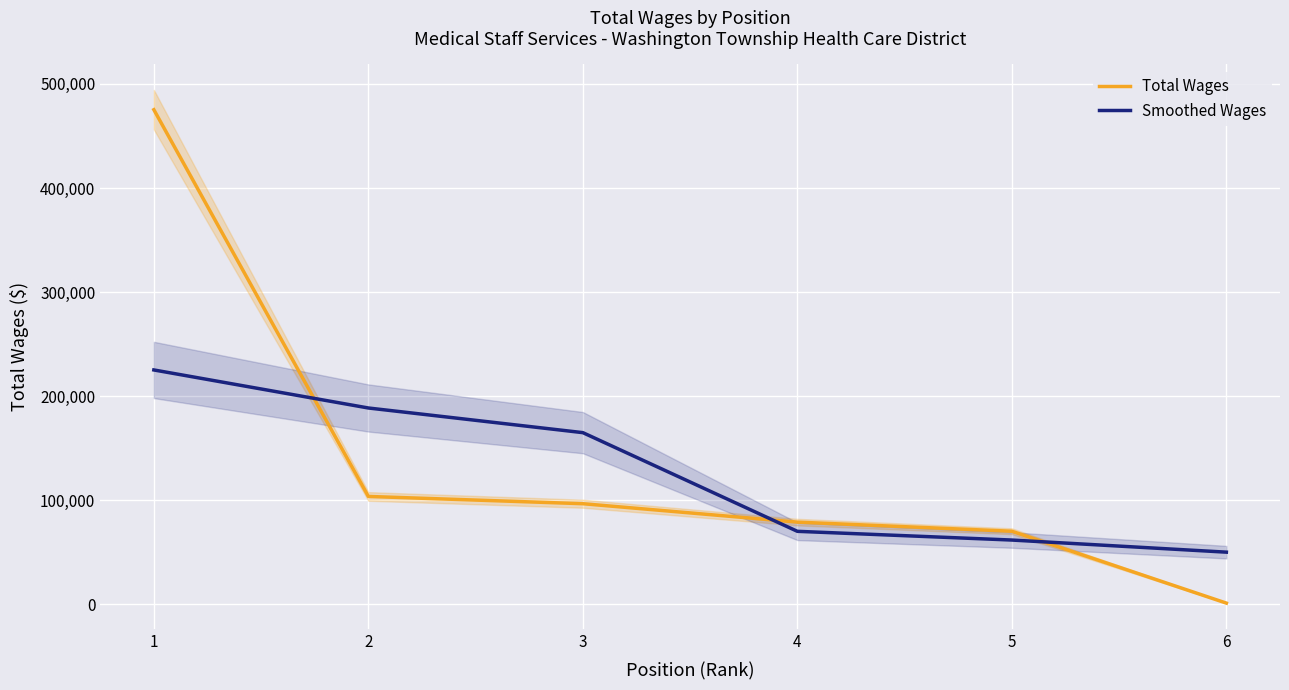

At which label does Smoothed Wages reach its peak?

1